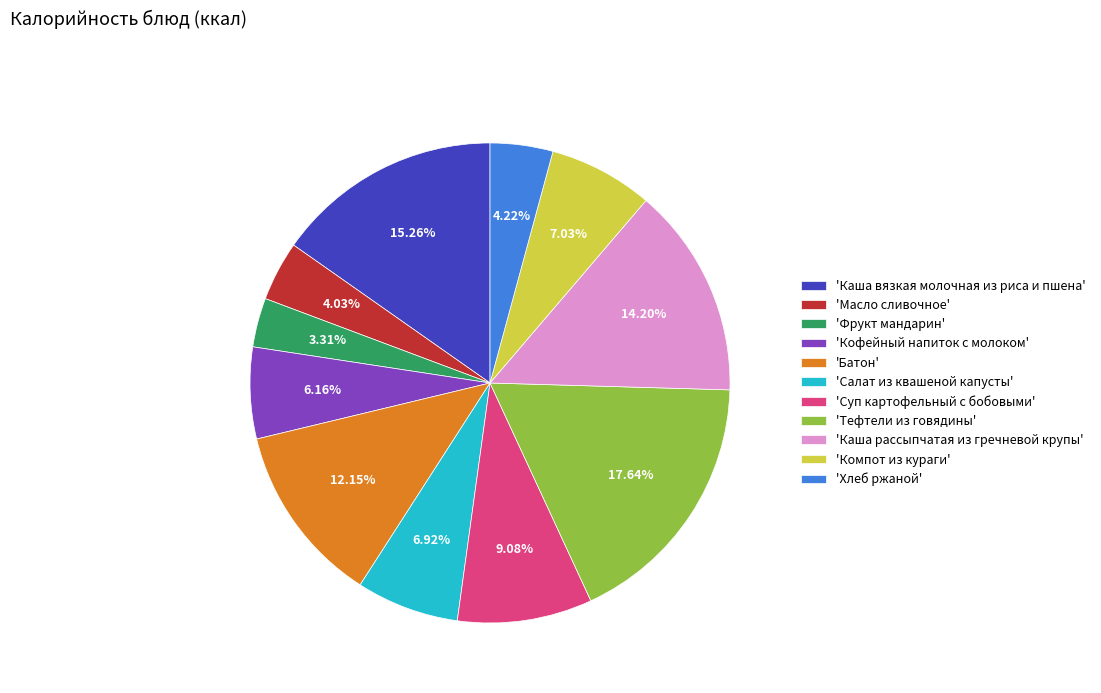

To the nearest percent, what is the difference between the largest and smallest slice percentages?

14%